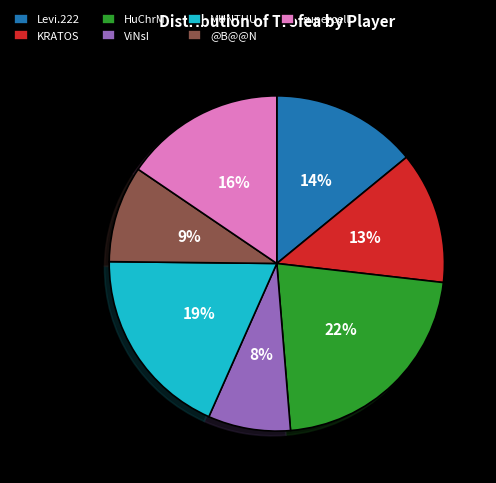

To the nearest percent, what is the difference between the Levi.222 and ViNsI slice percentages?

6%